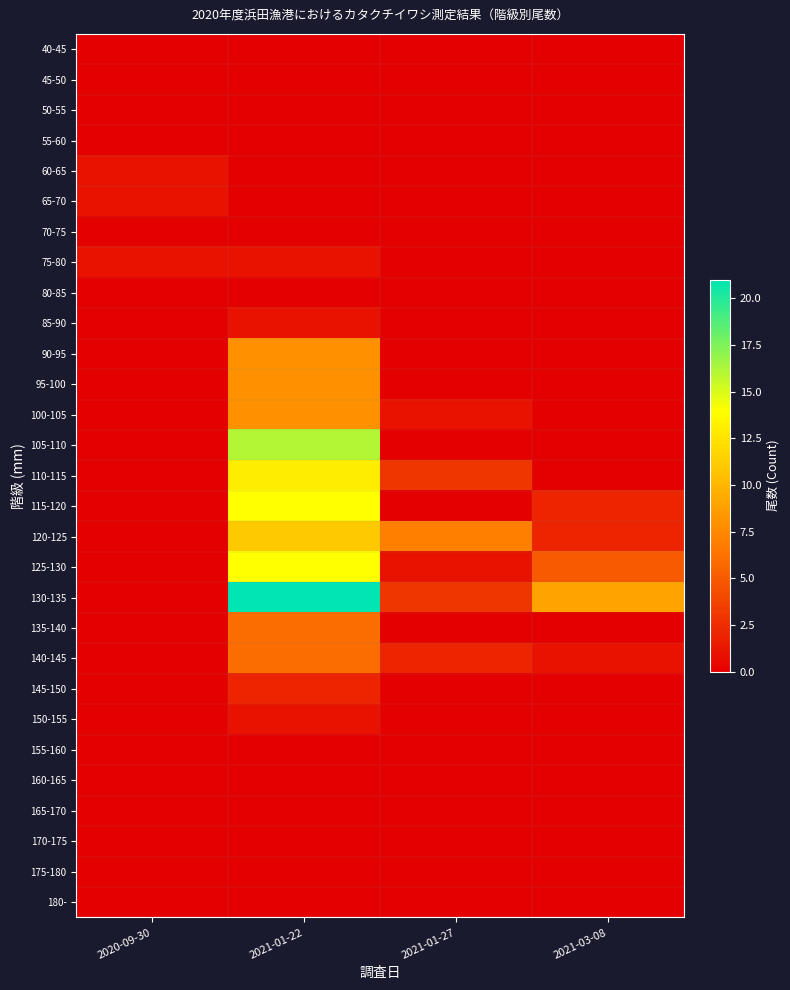

What is the difference between the highest and lowest values at 2021-01-22?

21